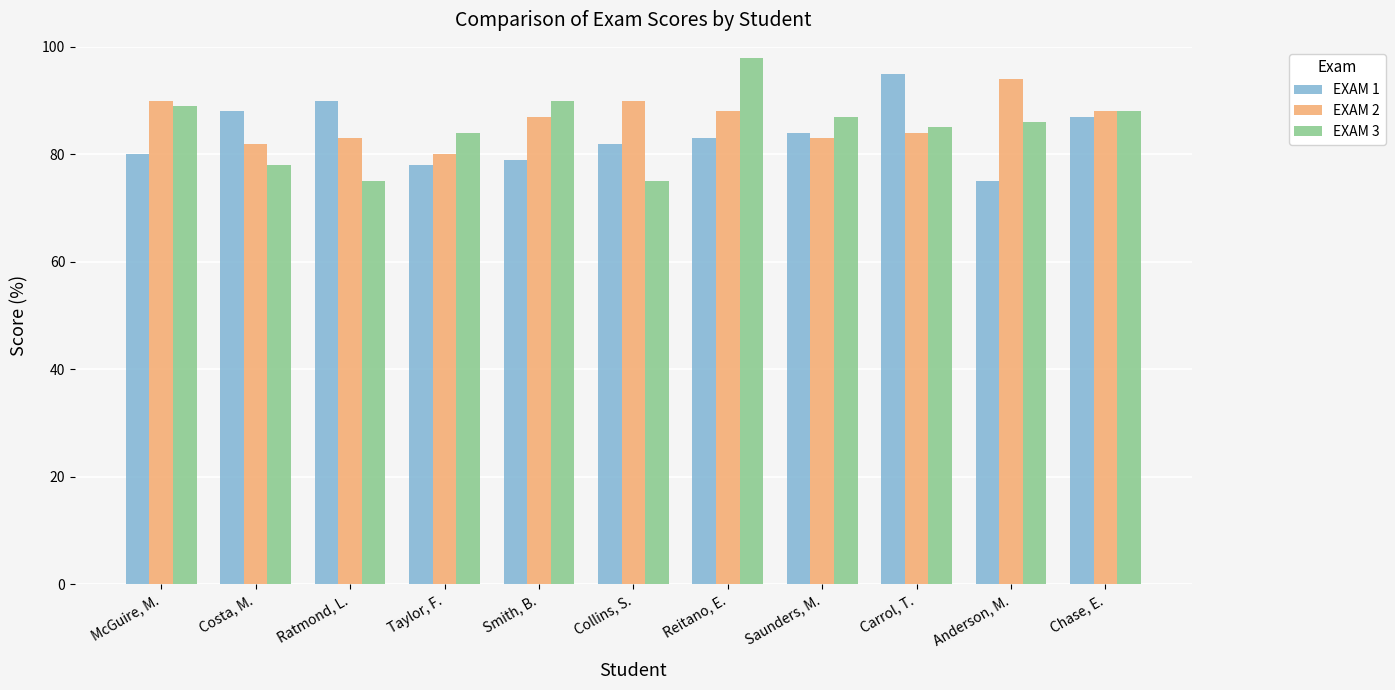

Count the number of data series in this chart.

3